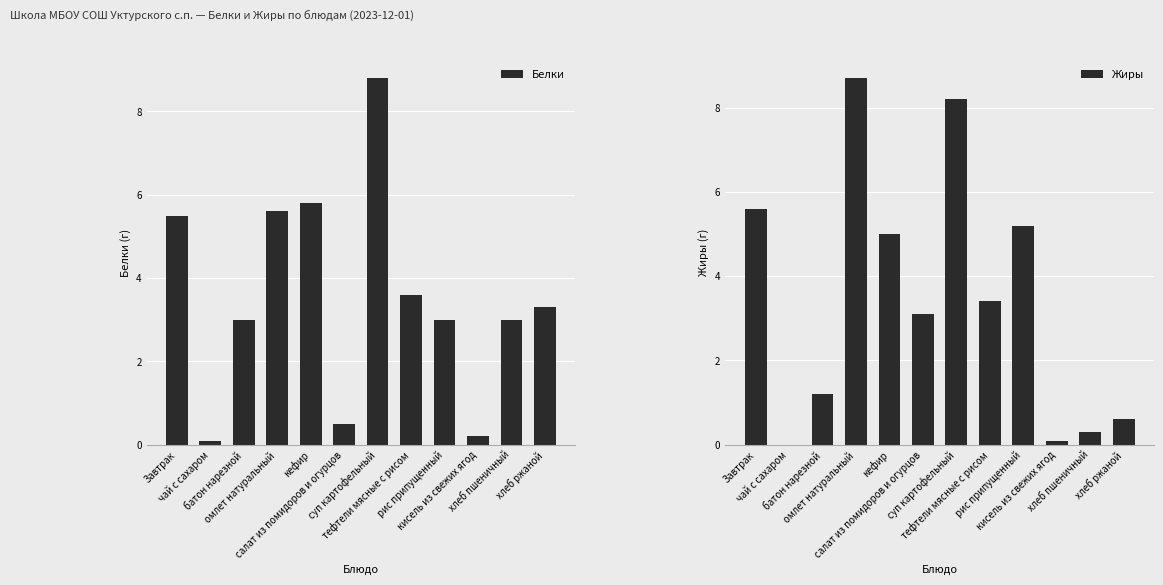

Is the value of Белки at салат из помидоров и огурцов greater than the value of Жиры at кисель из свежих ягод?

Yes